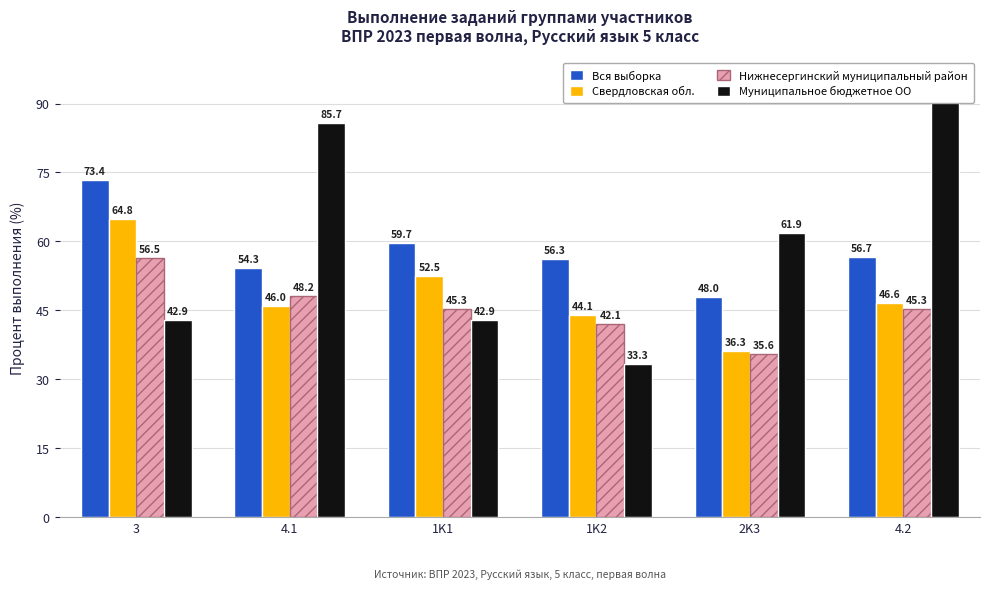

Between 4.1 and 1K1, which series saw the biggest shift?

Муниципальное бюджетное ОО